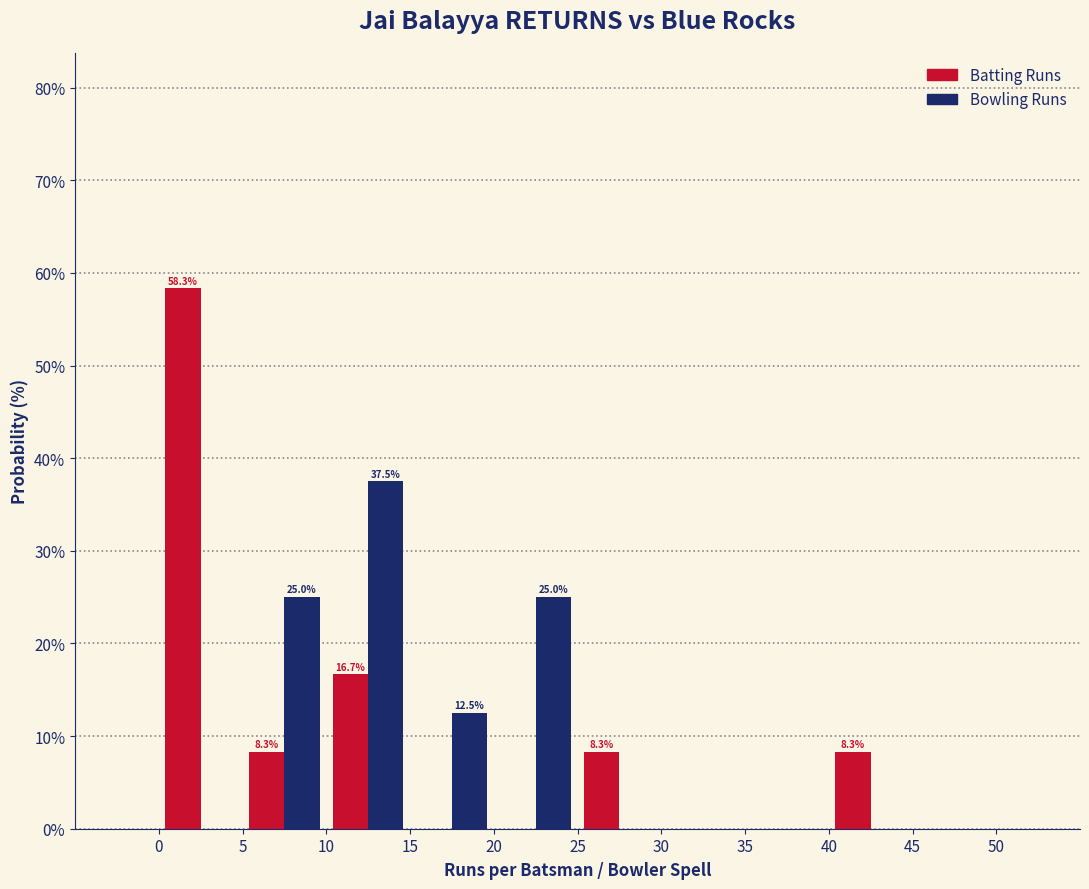

In the Bowling Runs series, which range on the x-axis has the tallest bar?

10 to 15